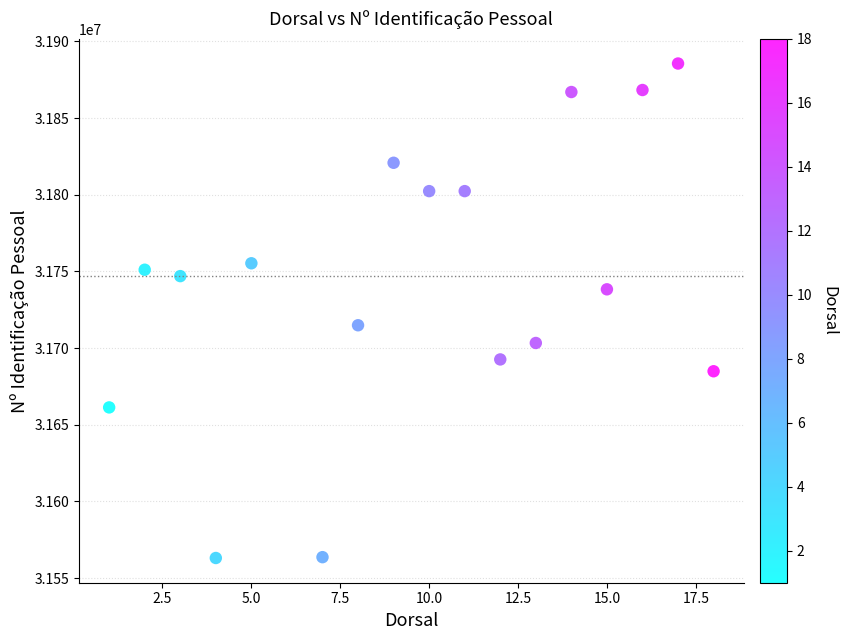

What is the range of X values (max minus min)?

17